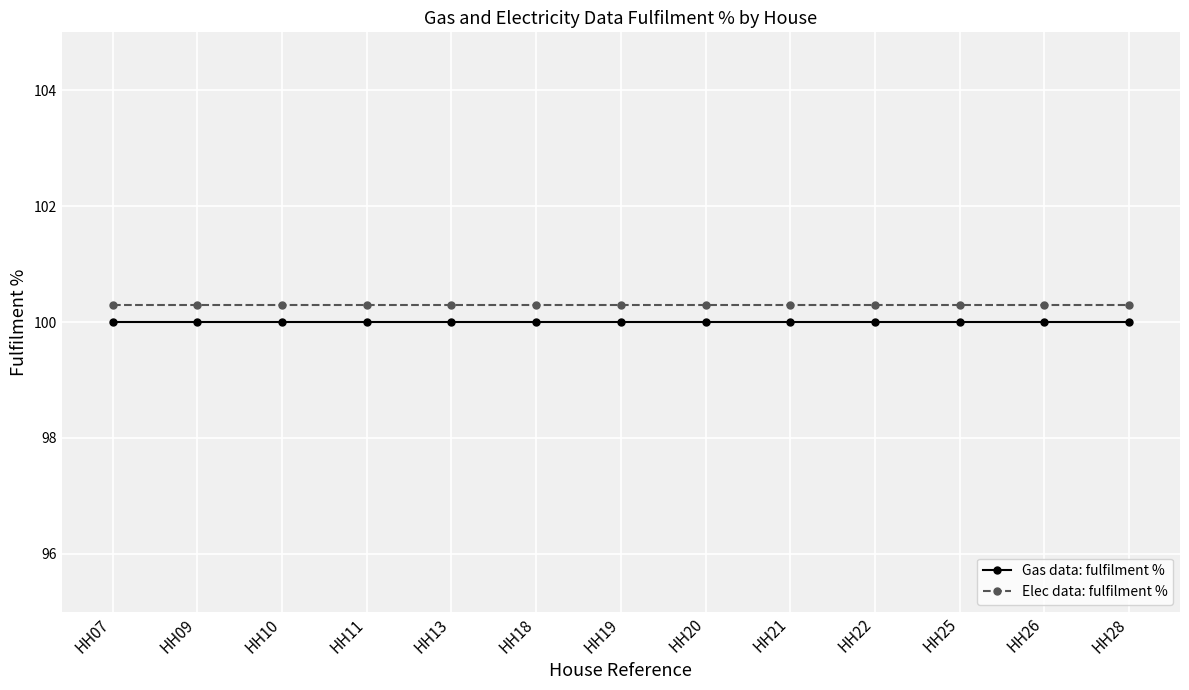

At how many categories does at least one series exceed 100?

13